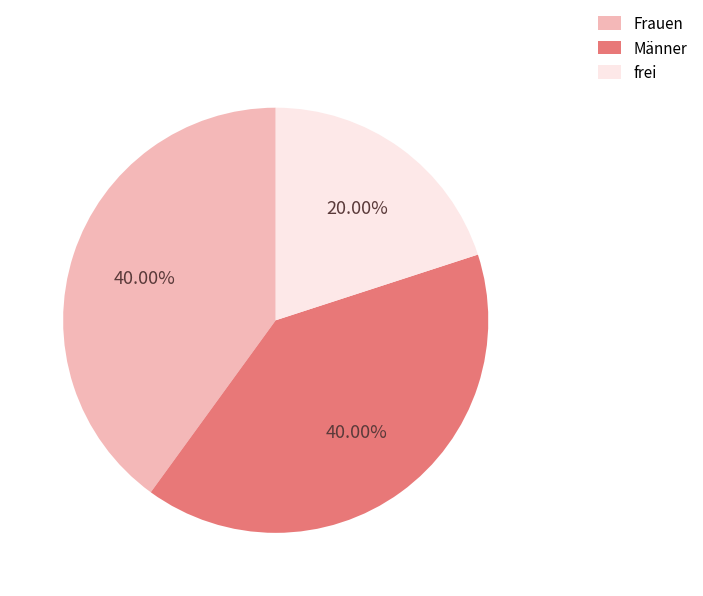

Which slice is the smallest?

frei